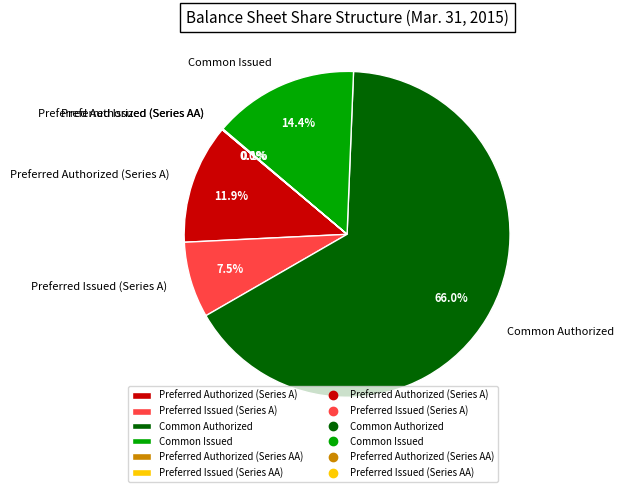

Combined, do Common Authorized and Preferred Issued (Series A) account for over 50%?

Yes